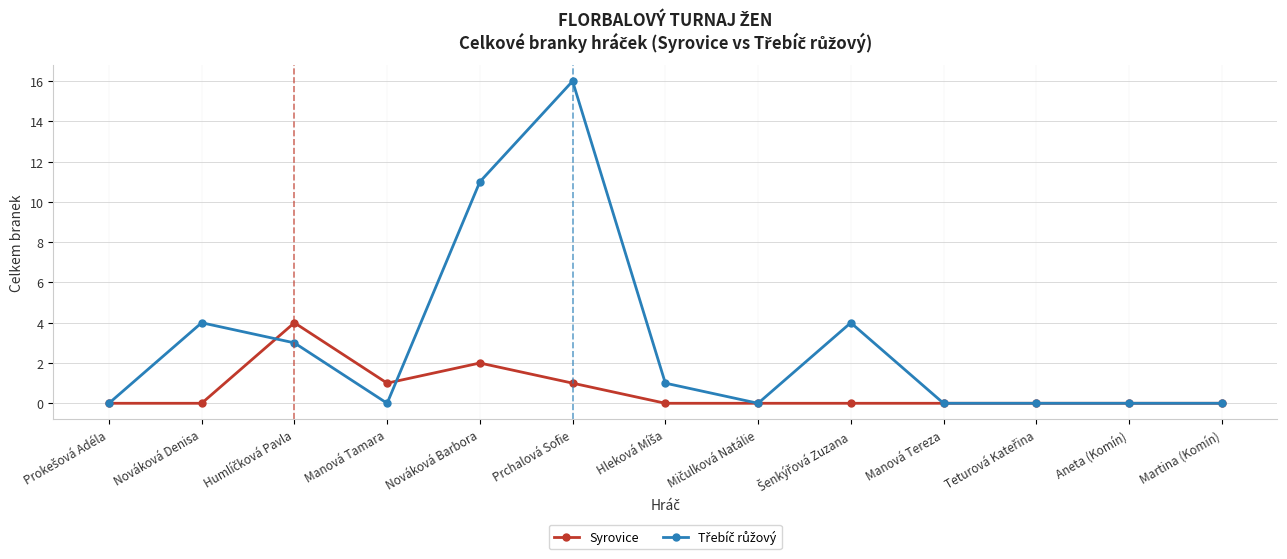

What is the label of the 6th point from the left?

Prchalová Sofie